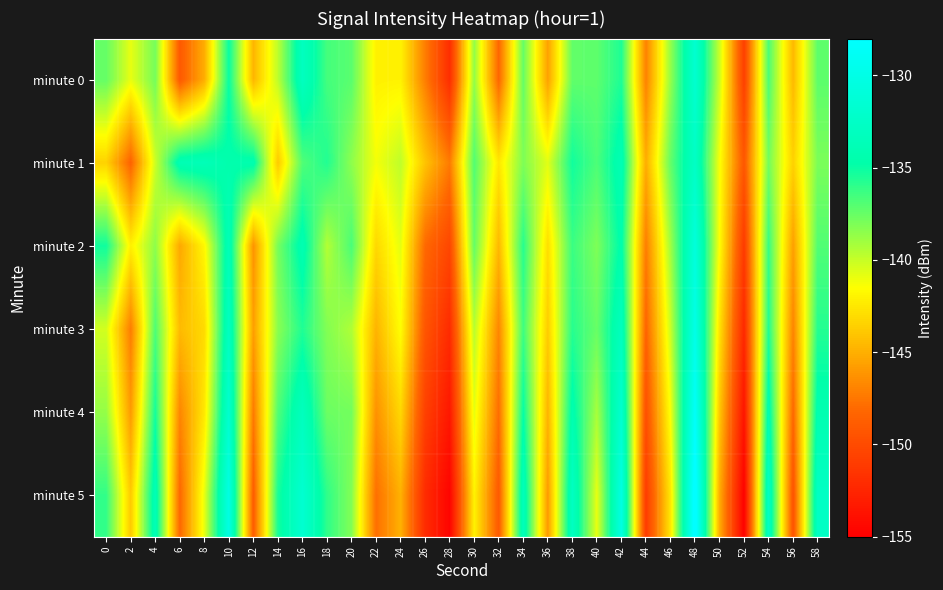

Rank the series by their maximum value, from lowest to highest.

minute 1, minute 0, minute 2, minute 3, minute 4, minute 5